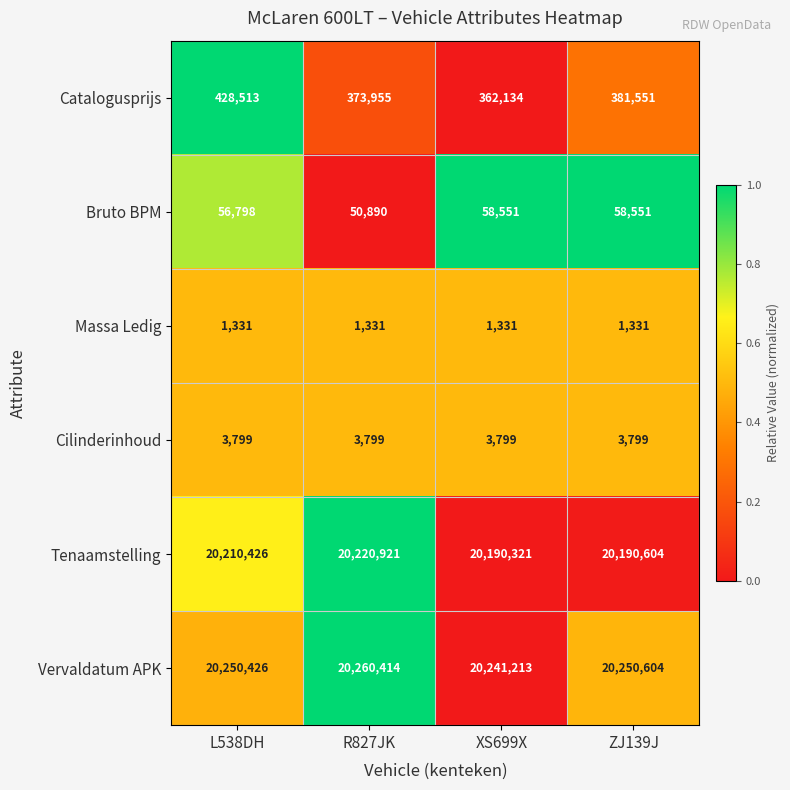

The value of Tenaamstelling at ZJ139J is 36042282. True or false?

False